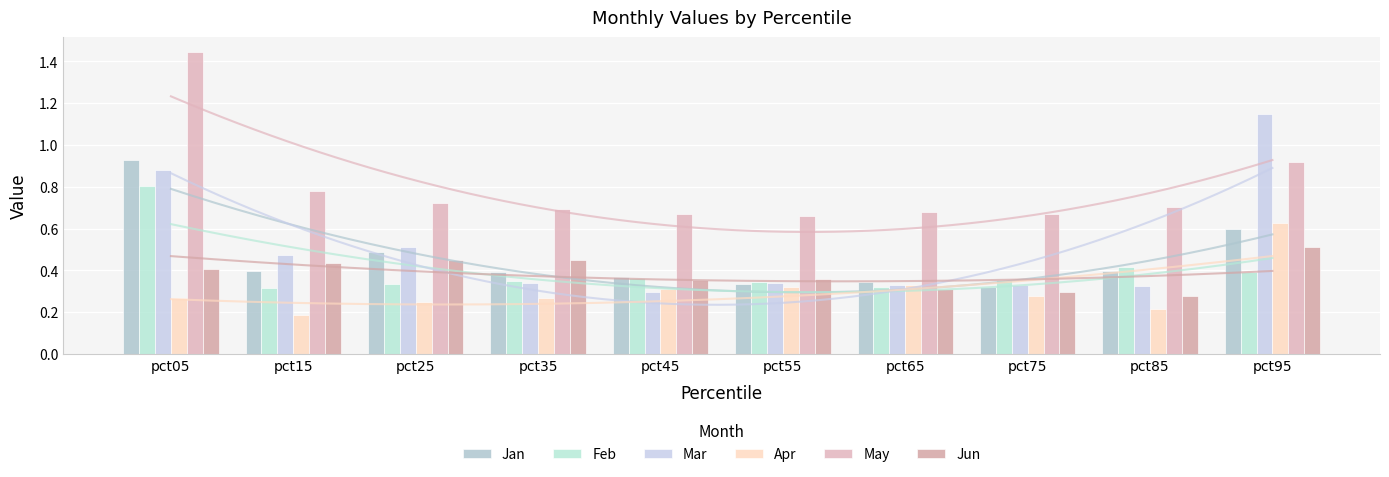

True or false: Jan has a value of 0.2 at pct55.

False